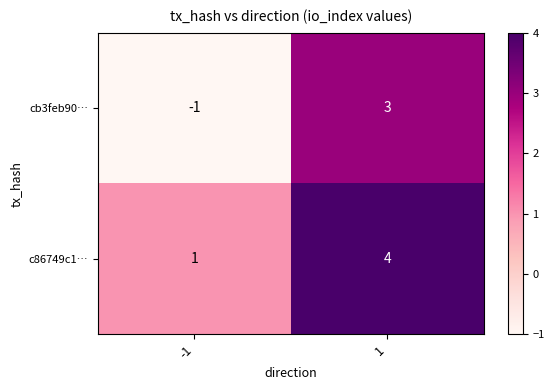

How many series are shown in this chart?

2